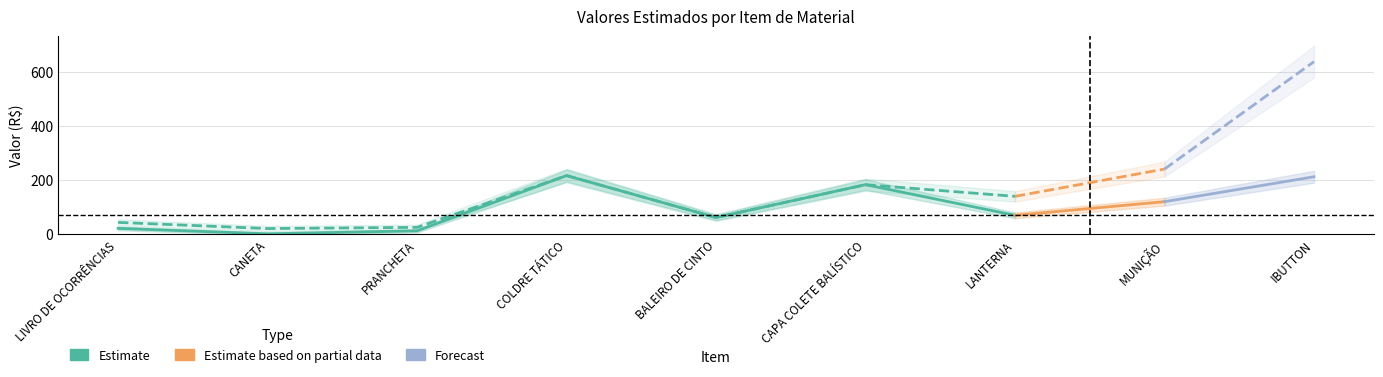

Reading right to left, list all the values displayed in this chart.

Valor Unitário Estimado (R$): 212.1	120.2	69.9	182.9	61.8	216.4	12.8	1.8	21.9
Valor Total Estimado (R$): 636.2	240.5	139.9	182.9	61.8	216.4	25.6	21.2	43.8